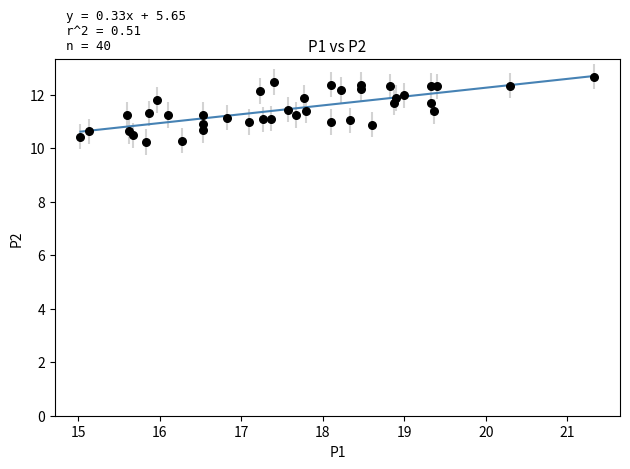

What is the range of X values (max minus min)?

6.3